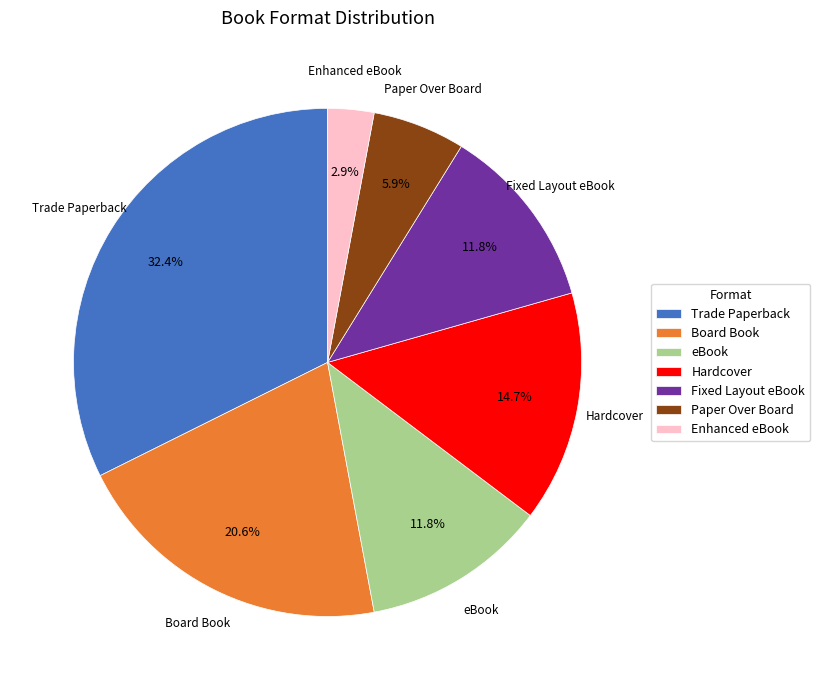

Which slice is the smallest?

Enhanced eBook